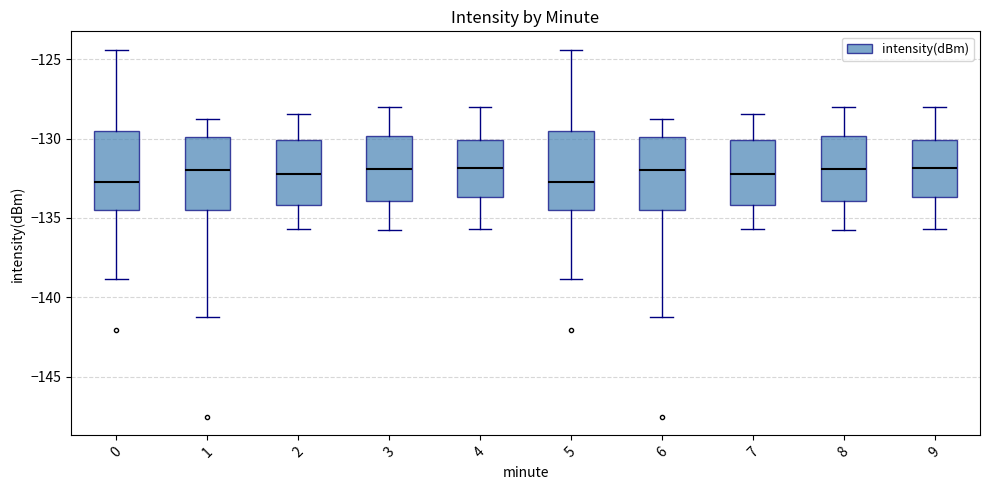

Where is the upper edge of the box at x = 2 on the y-axis? The values are not printed on the chart, so give them approximately, as read against the axis.

-130.0